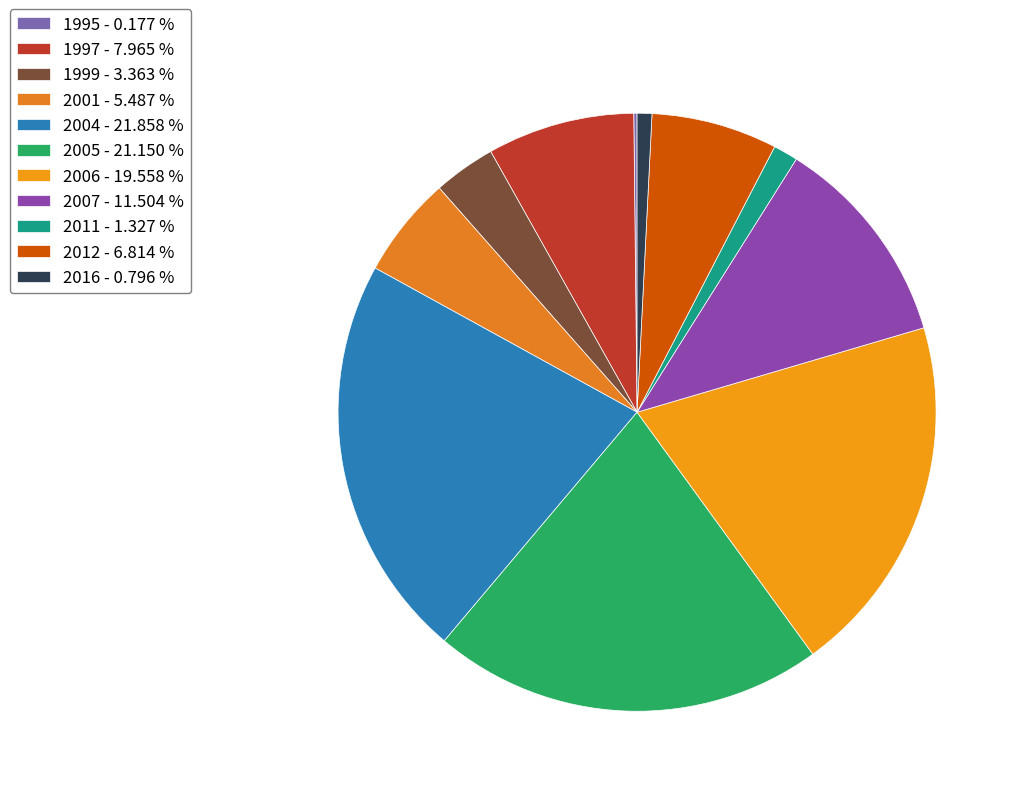

Count the number of slices in the pie.

11